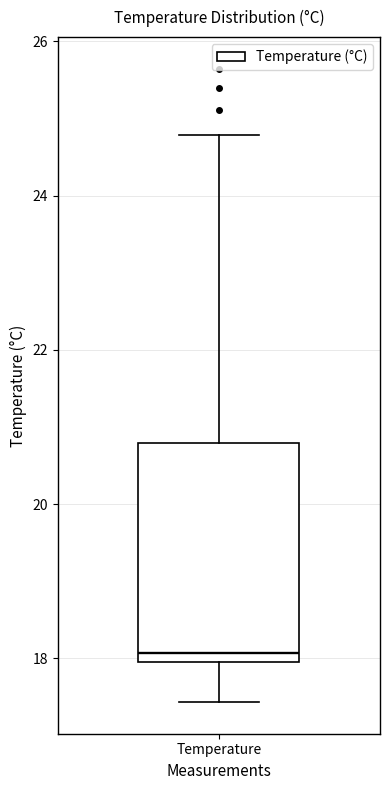

Where does the lower whisker of the box for Temperature end on the y-axis? The values are not printed on the chart, so give them approximately, as read against the axis.

17.4